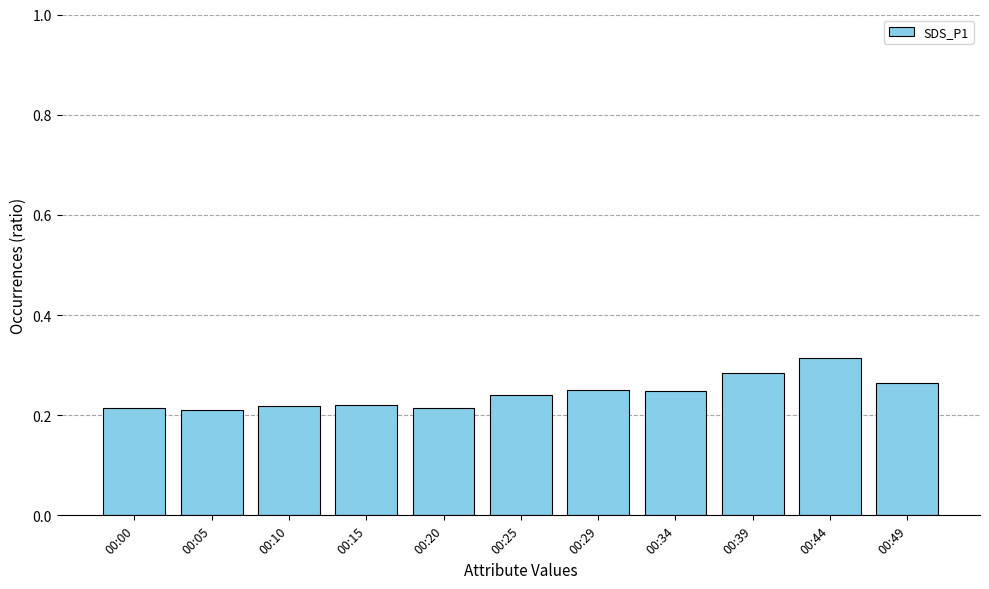

Which label corresponds to the largest value in the chart?

00:44